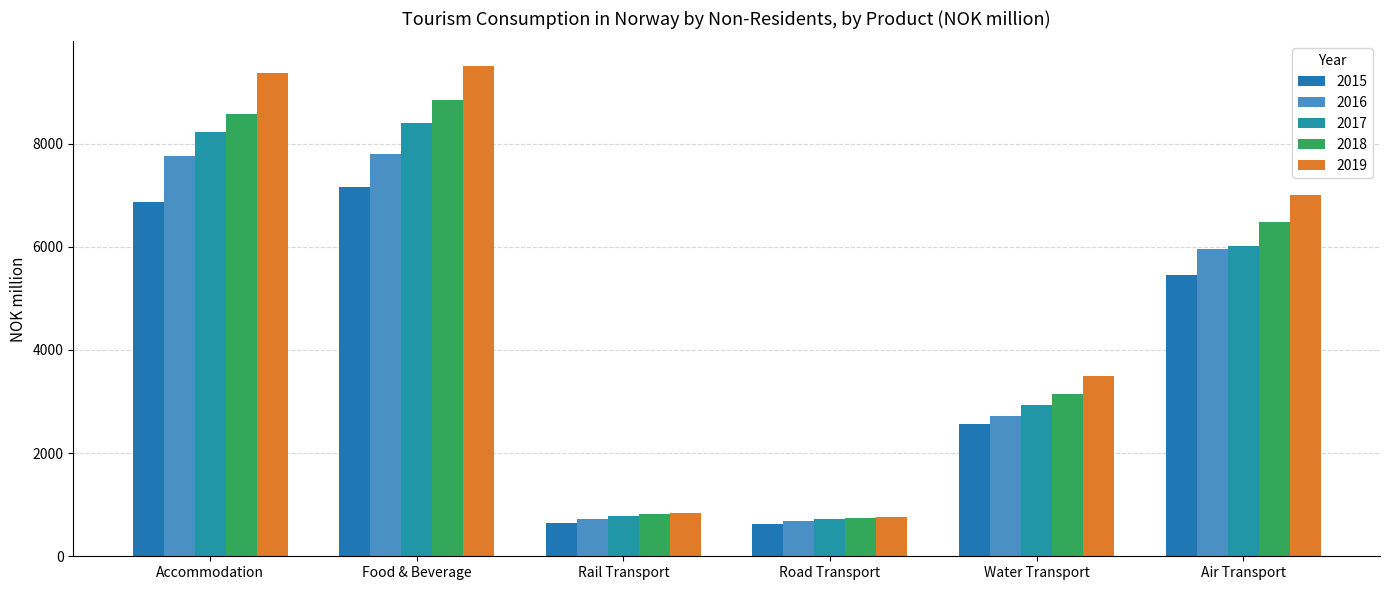

Reading left to right, list all the values displayed in this chart.

2015: 6858	7153	649	617	2557	5461
2016: 7766	7791	714	690	2713	5957
2017: 8229	8391	774	717	2930	6007
2018: 8581	8839	829	749	3152	6484
2019: 9361	9505	830	759	3501	6995